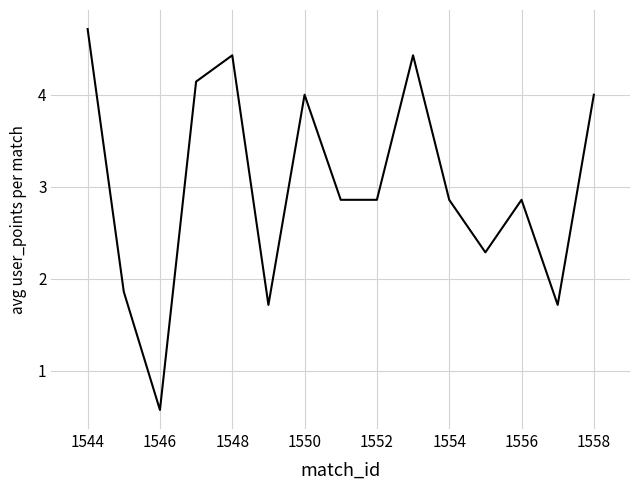

What is the smallest value displayed?

0.6